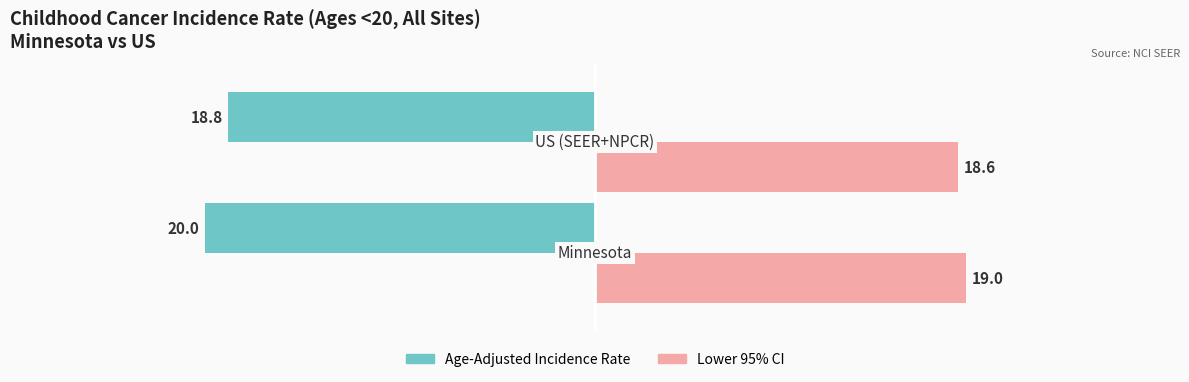

What is the total value across all series at 1?

37.4